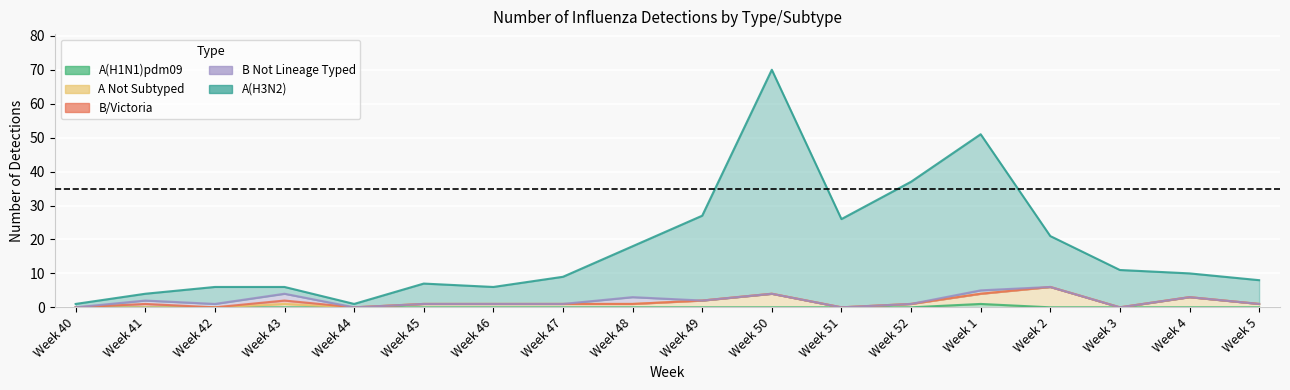

True or false: A(H1N1)pdm09 and A Not Subtyped intersect in this chart.

False